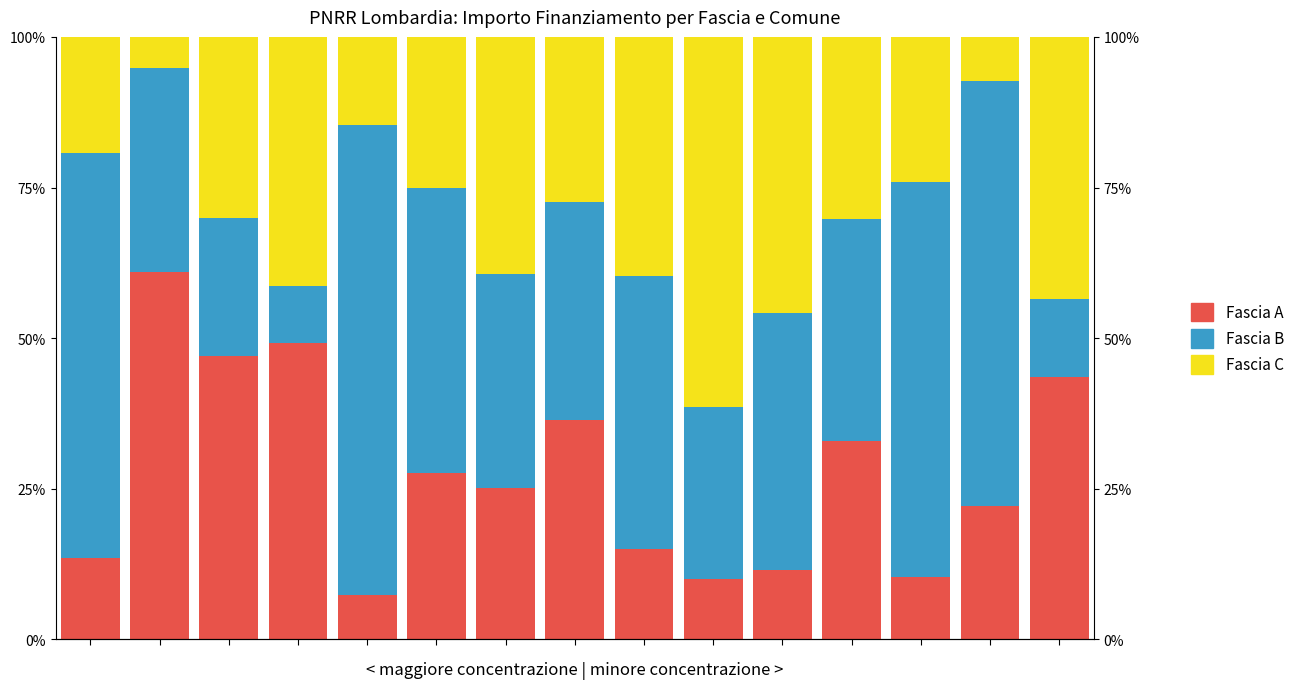

What is the lowest value of the Fascia C series?

5.1